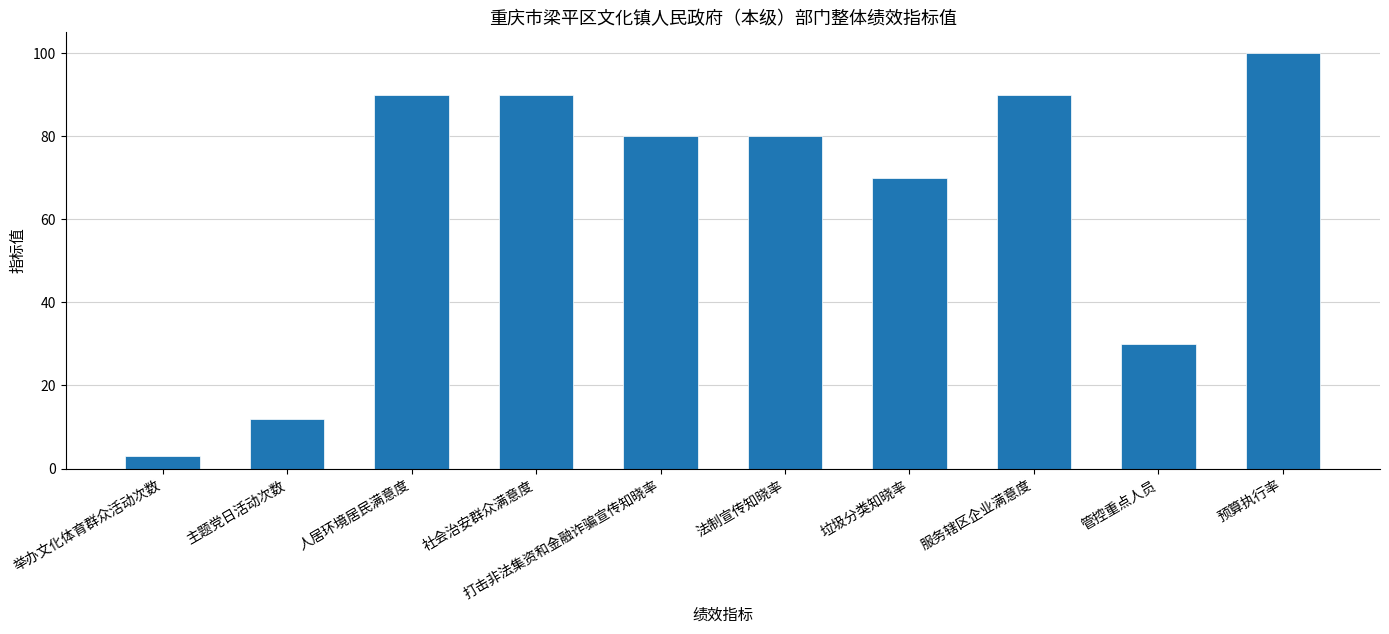

What is the sum of the values at 主题党日活动次数 and 打击非法集资和金融诈骗宣传知晓率?

92